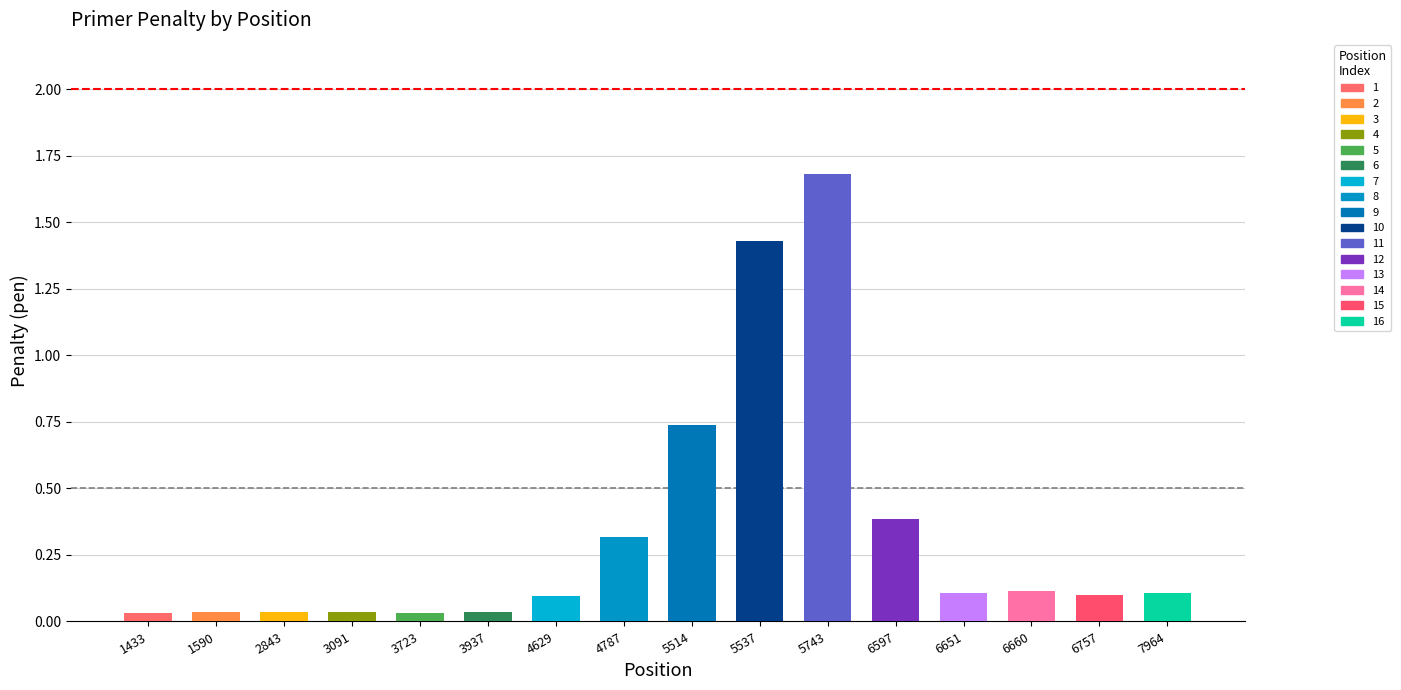

What is the approximate value at 6757?

0.1